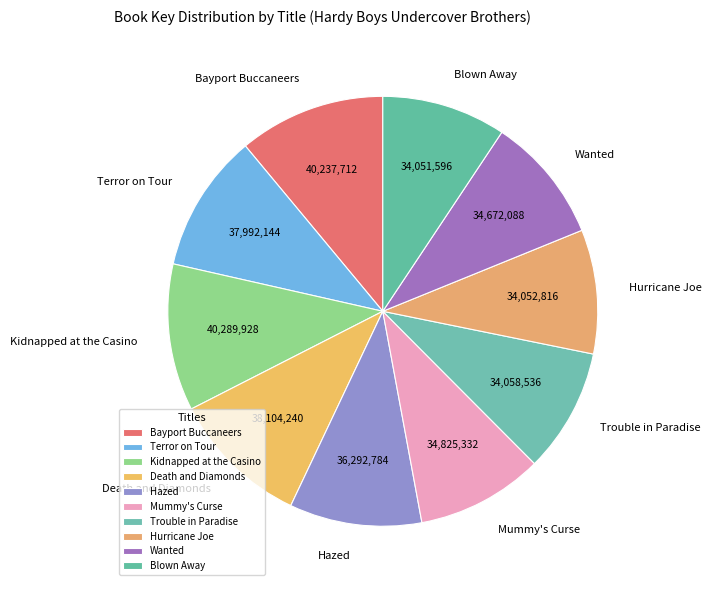

Combined, do Kidnapped at the Casino and Hazed account for over 50%?

No